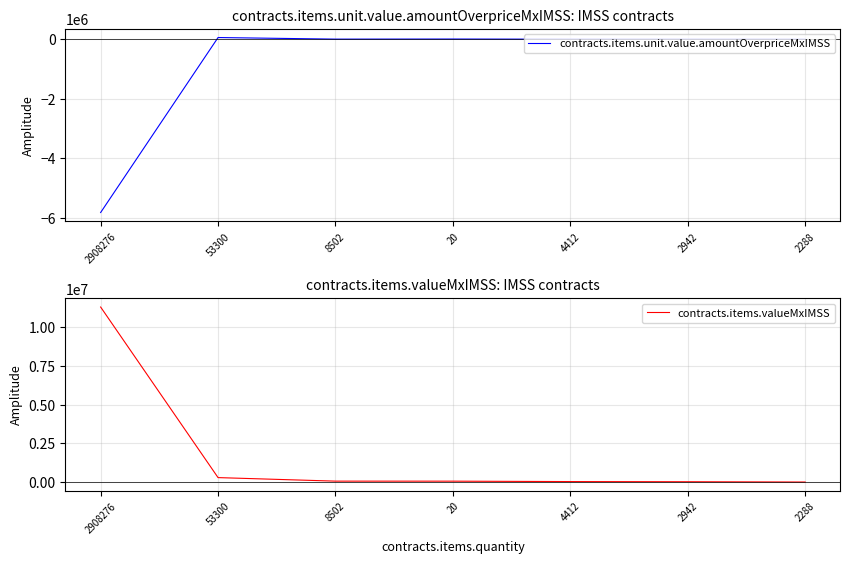

Reading left to right, list all the values displayed in this chart.

contracts.items.unit.value.amountOverpriceMxIMSS: 2908276=-5830024.3	53300=58444.6	8502=4934.4	20=7969.1	4412=2560.6	2942=1707.5	2288=730.3
contracts.items.valueMxIMSS: 2908276=11313193.6	53300=287820.0	8502=59514.0	20=57536.0	4412=30884.0	2942=20594.0	2288=1592.5